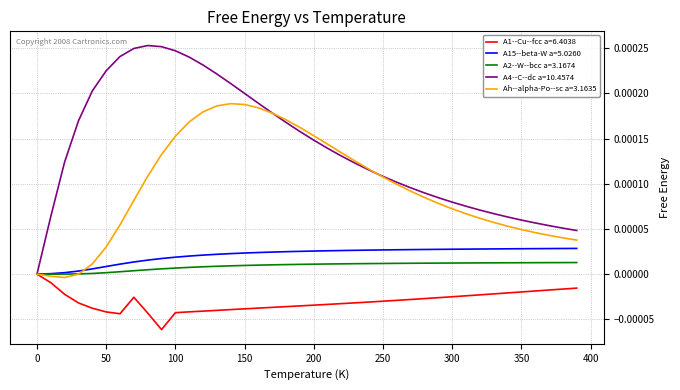

Which series has the largest range (max minus min)?

A4--C--dc a=10.4574